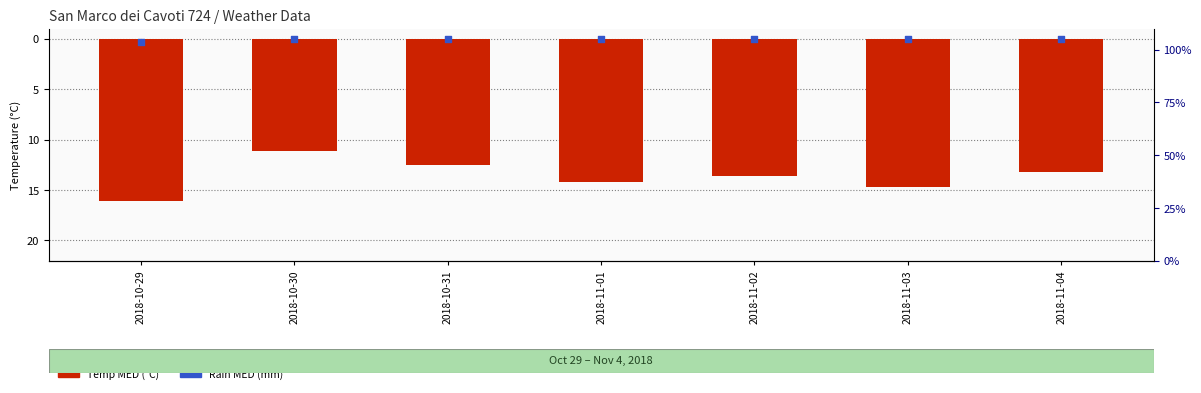

Which series has the largest total across all categories?

Rain MED (mm)